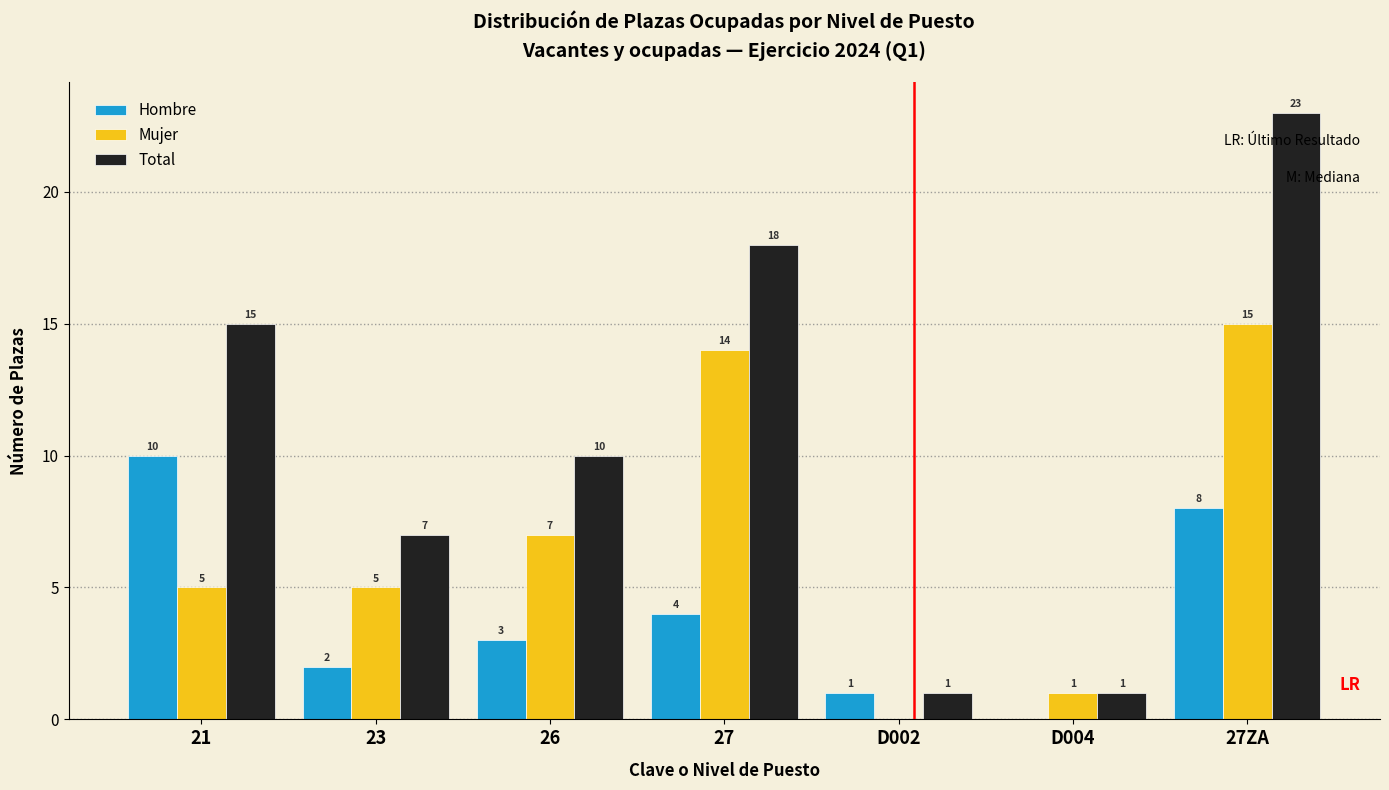

Reading right to left, list all the values displayed in this chart.

Hombre: 27ZA=8	D004=0	D002=1	27=4	26=3	23=2	21=10
Mujer: 27ZA=15	D004=1	D002=0	27=14	26=7	23=5	21=5
Total: 27ZA=23	D004=1	D002=1	27=18	26=10	23=7	21=15